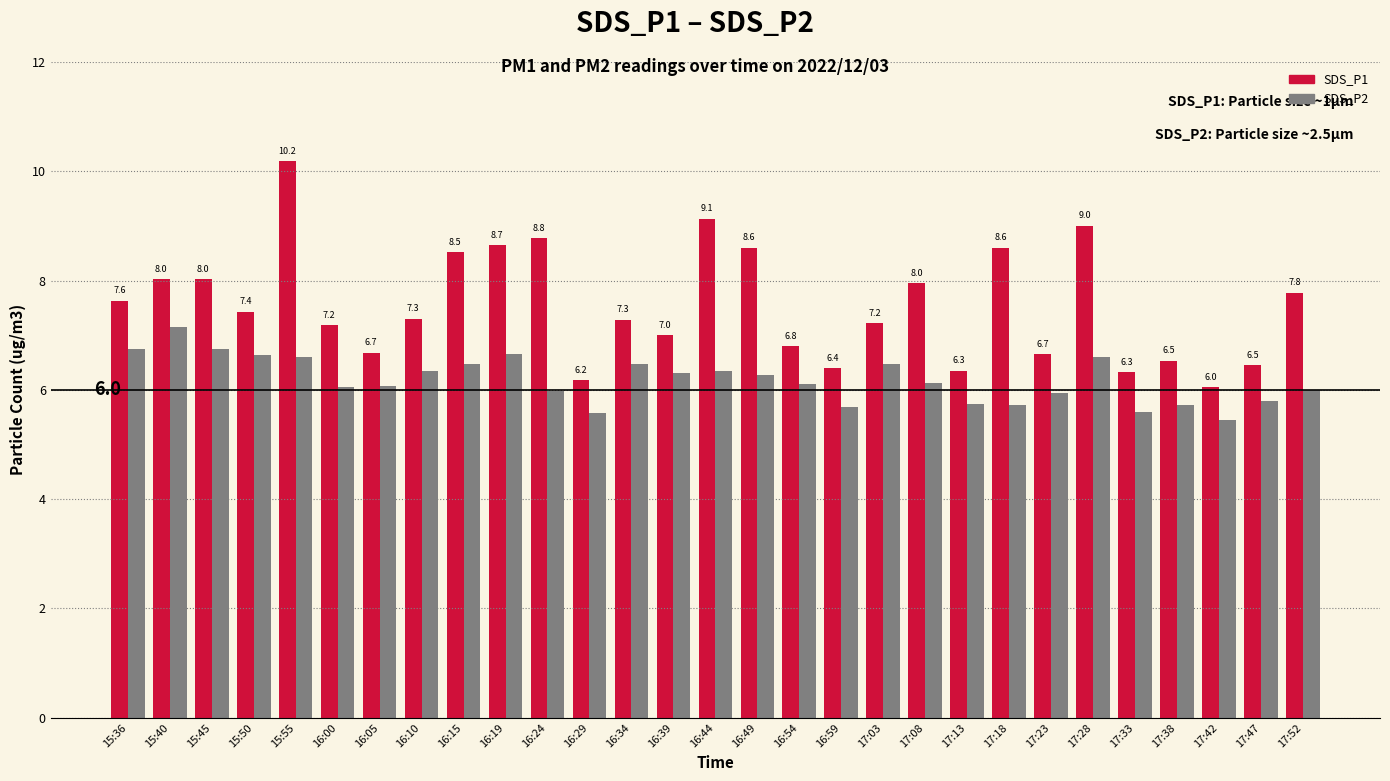

What are all the series names shown in the legend?

SDS_P1, SDS_P2